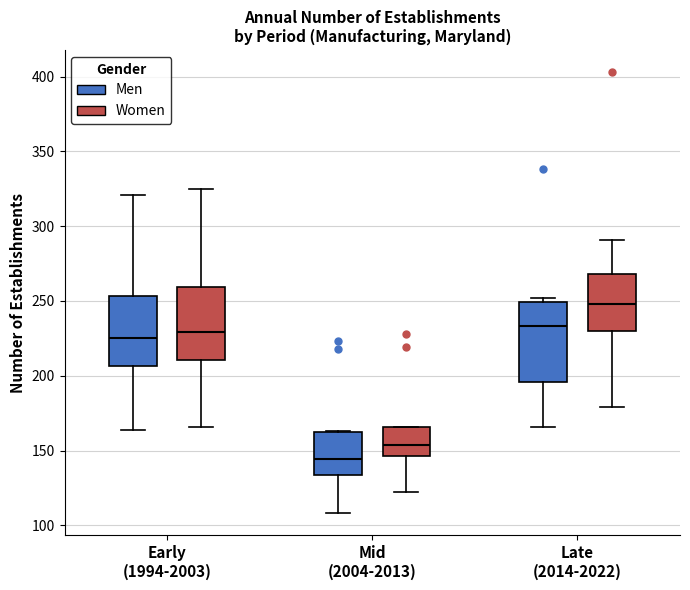

Which box has the lowest median line?

Mid (2004-2013) (Men)